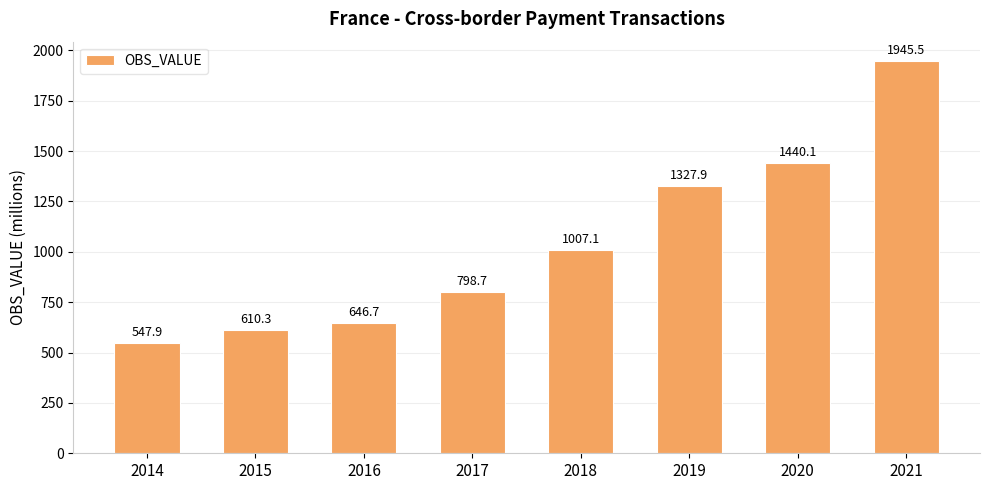

Rank the categories by value from lowest to highest.

2014, 2015, 2016, 2017, 2018, 2019, 2020, 2021